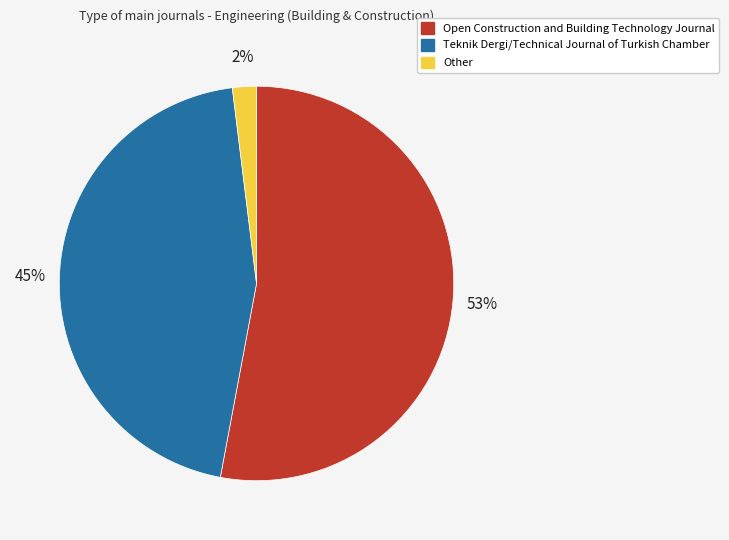

Between Teknik Dergi/Technical Journal of Turkish Chamber and Open Construction and Building Technology Journal, which is larger?

Open Construction and Building Technology Journal